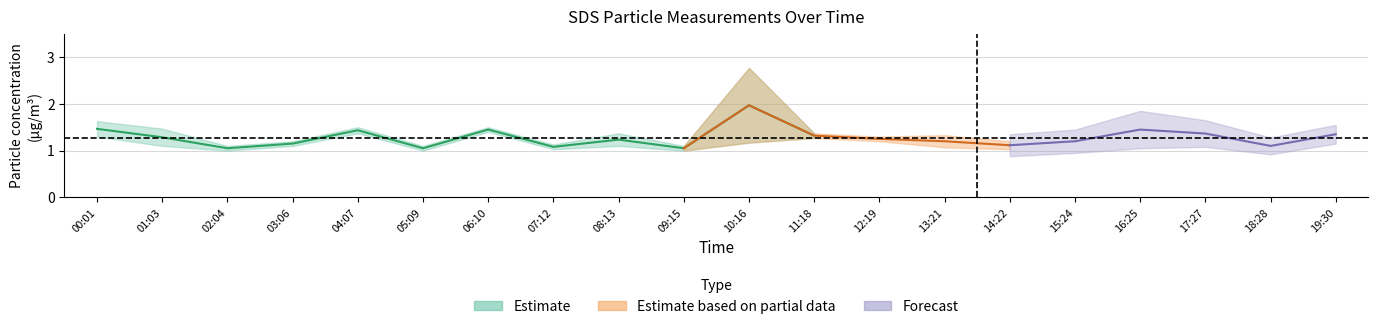

Is this an area chart (filled region under the line)?

No